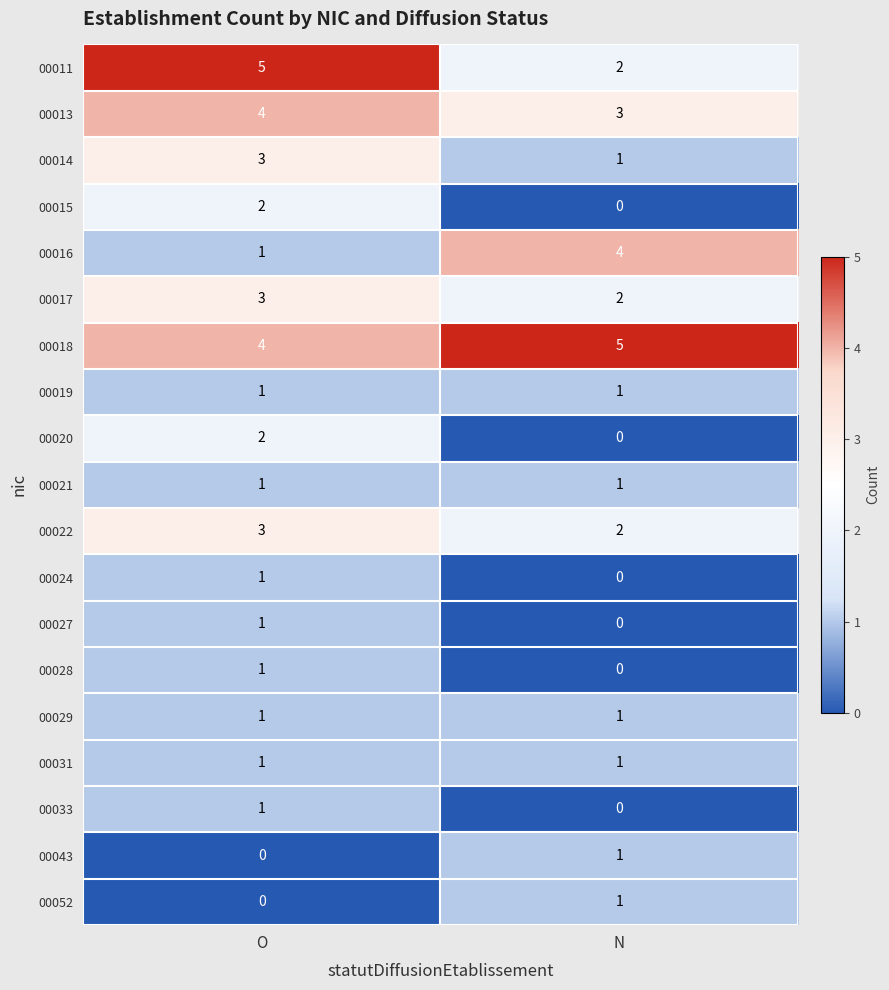

Is it true that 00029 equals 1 at O?

True